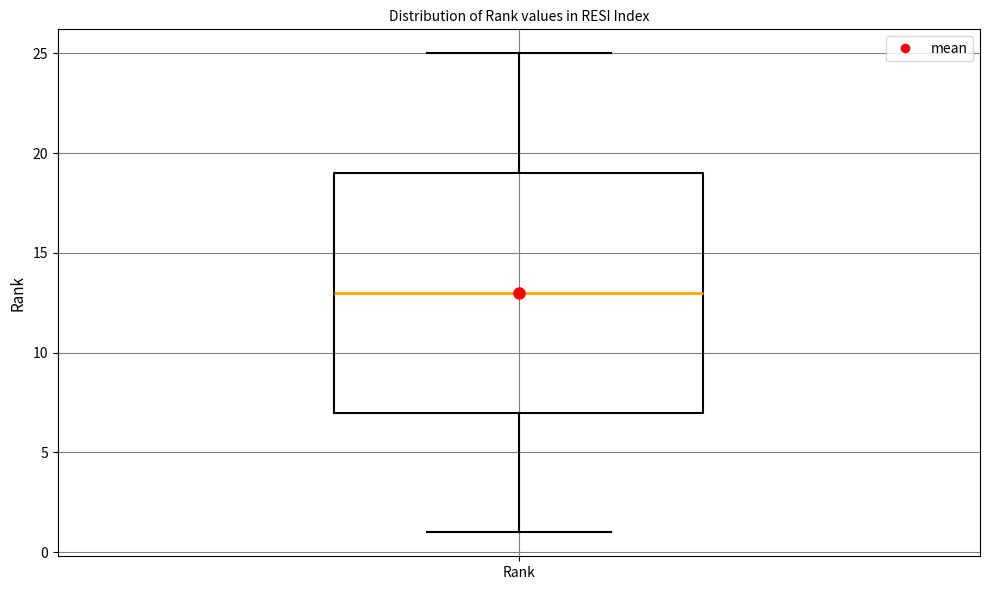

Read this box plot against the y-axis: the position of the median line, the range covered by the box, and the ends of both whiskers. The values are not printed on the chart, so give them approximately, as read against the axis.

median 13, box 7 to 19, whiskers 1 to 25